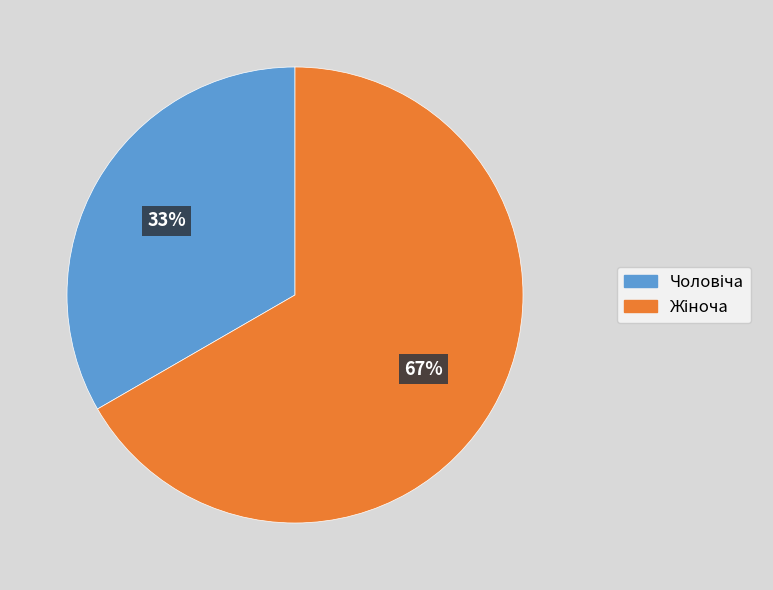

Is there any slice that represents more than half of the pie?

Yes